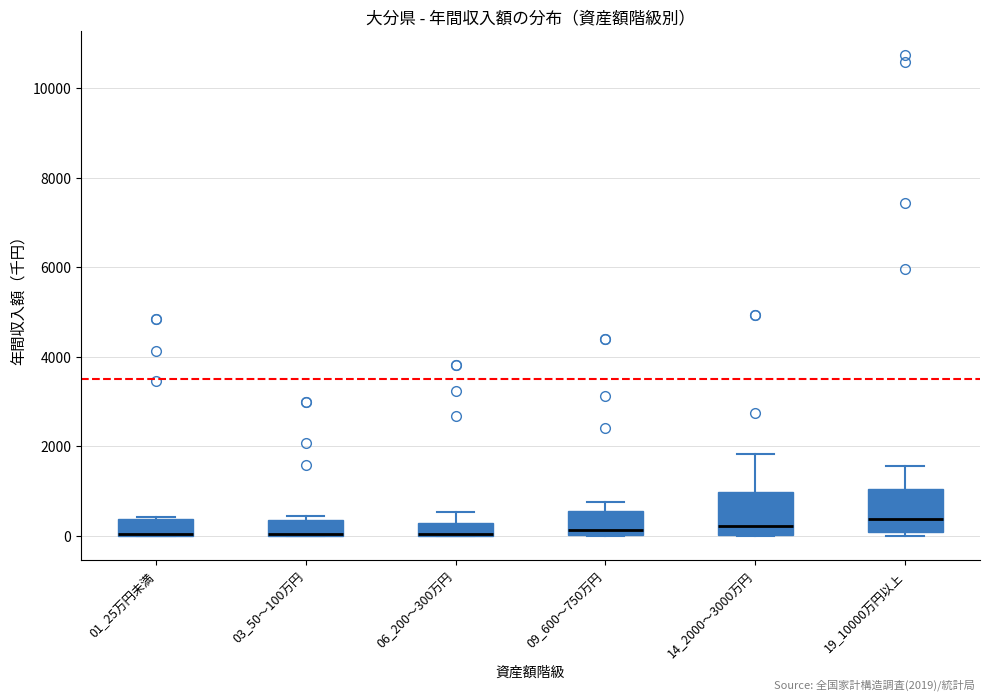

Where does the median line of the box for 19_10000万円以上 sit on the y-axis? The values are not printed on the chart, so give them approximately, as read against the axis.

400